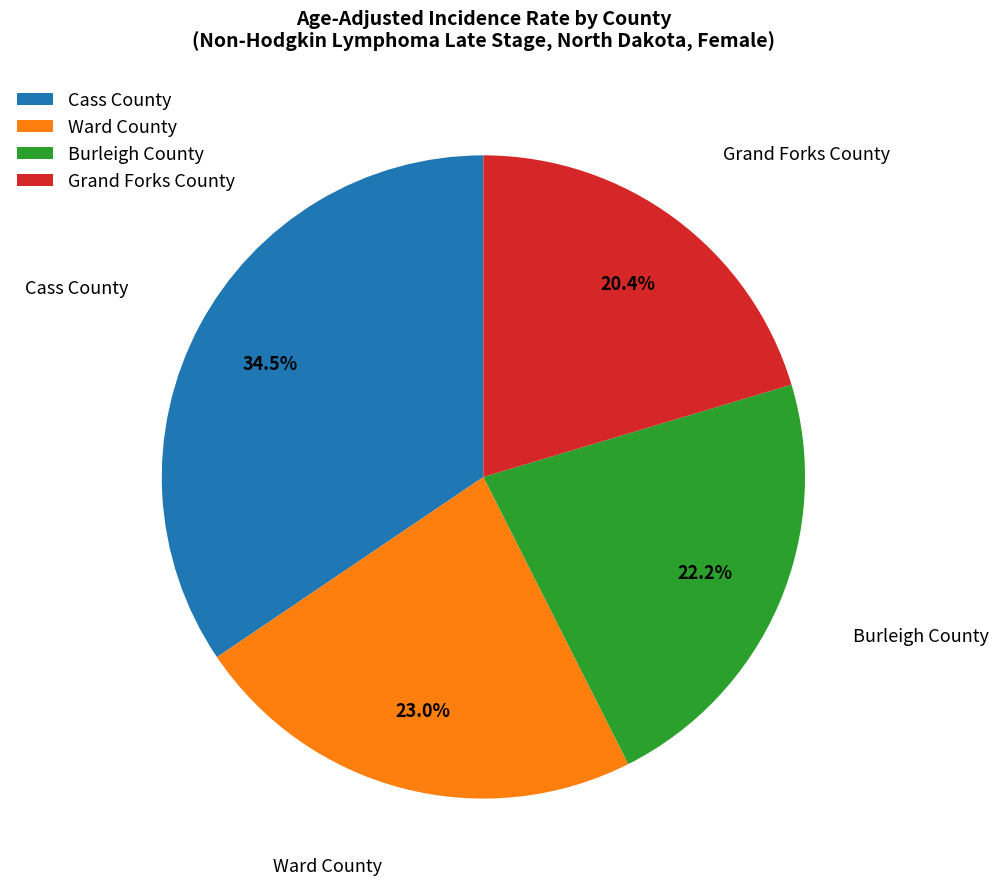

To the nearest percent, what is the difference between the largest and smallest slice percentages?

14%